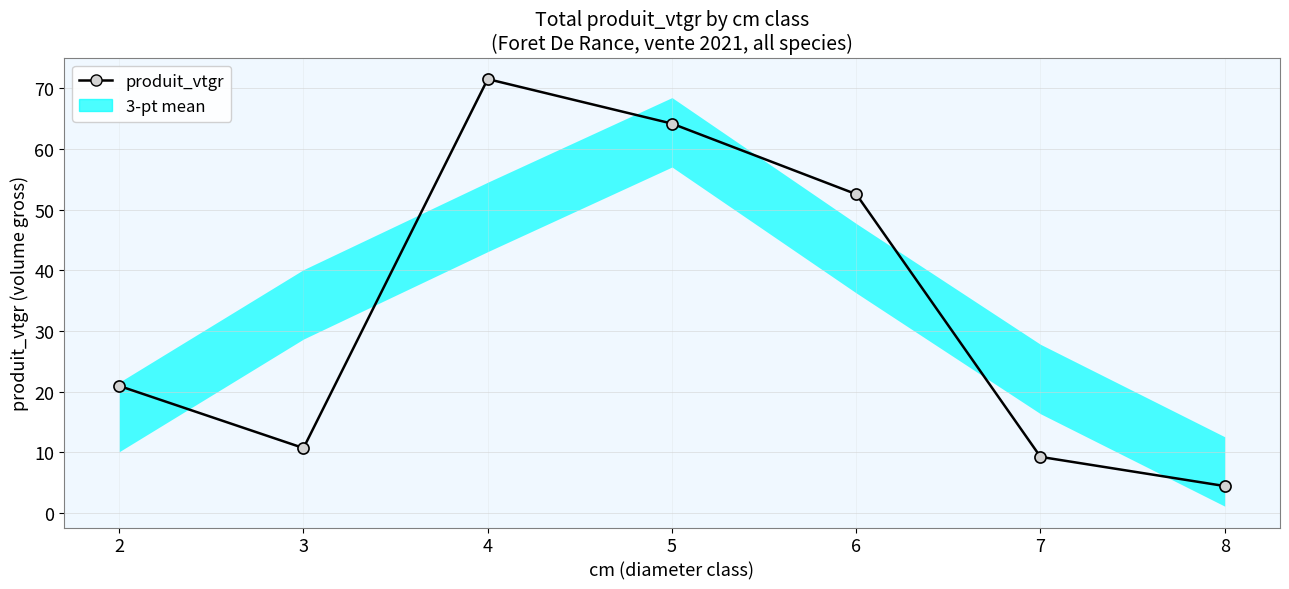

What is the minimum value shown in the chart?

4.4